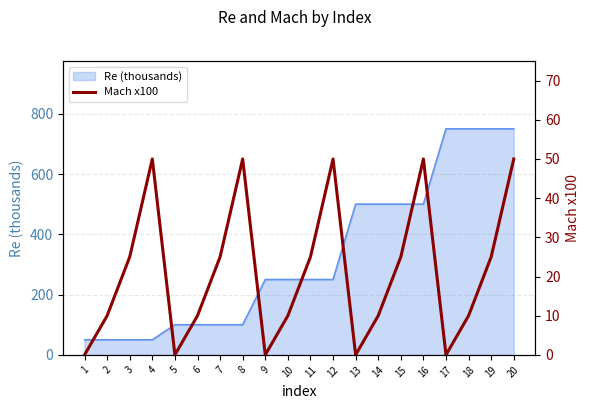

The value of Re (thousands) at 2 is 50. True or false?

True